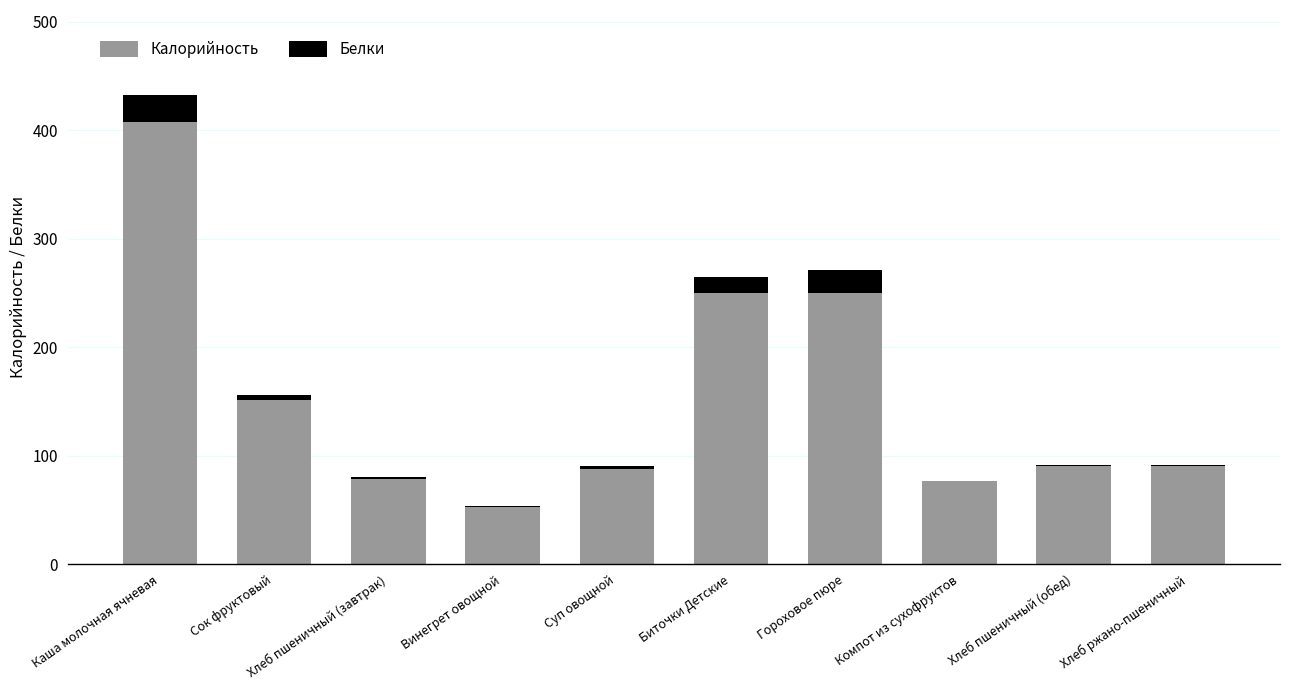

What is the approximate value of Калорийность at Каша молочная ячневая?

408.0